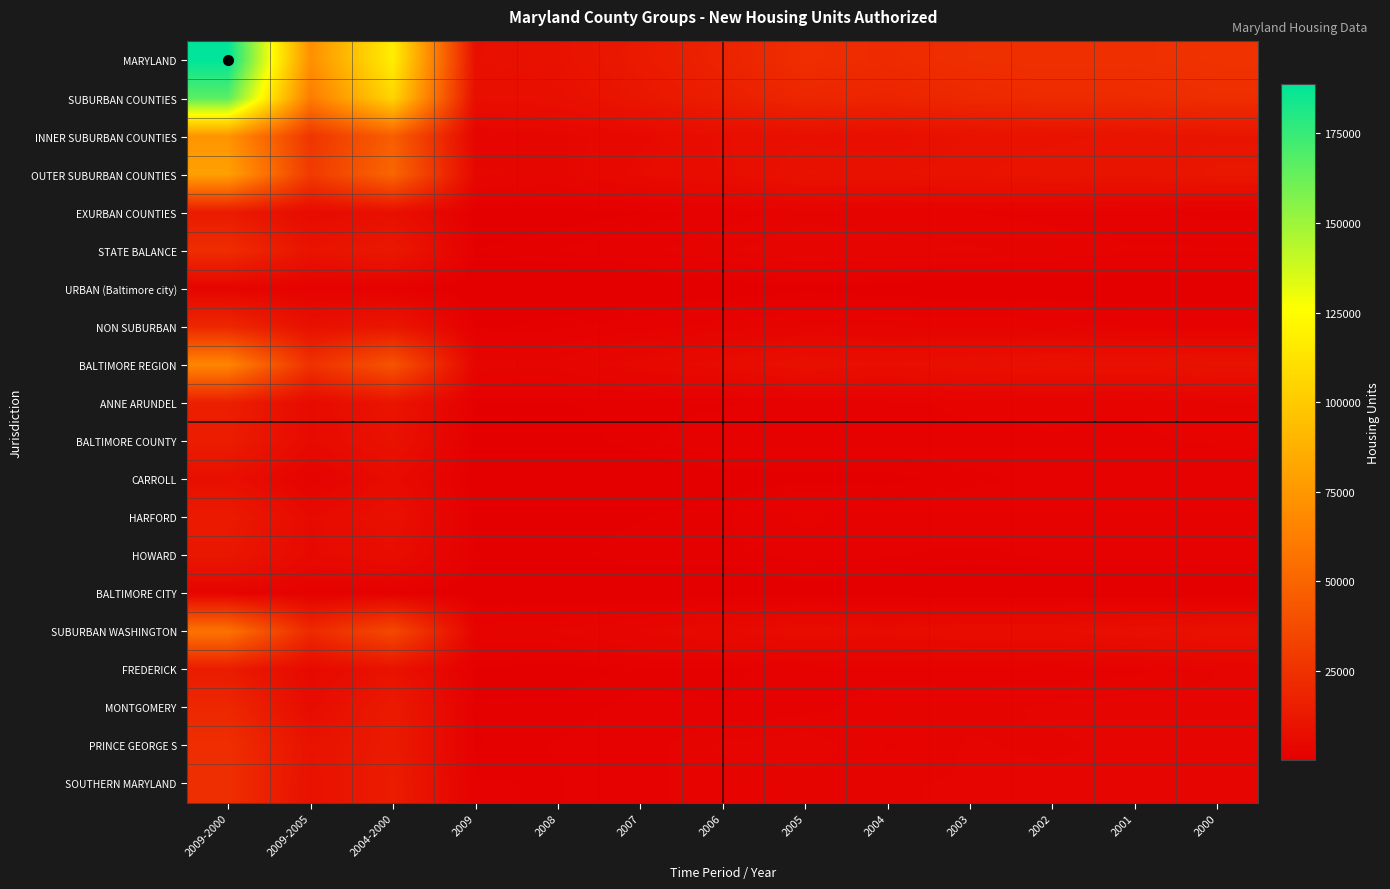

What is the maximum value shown in the chart?

188854